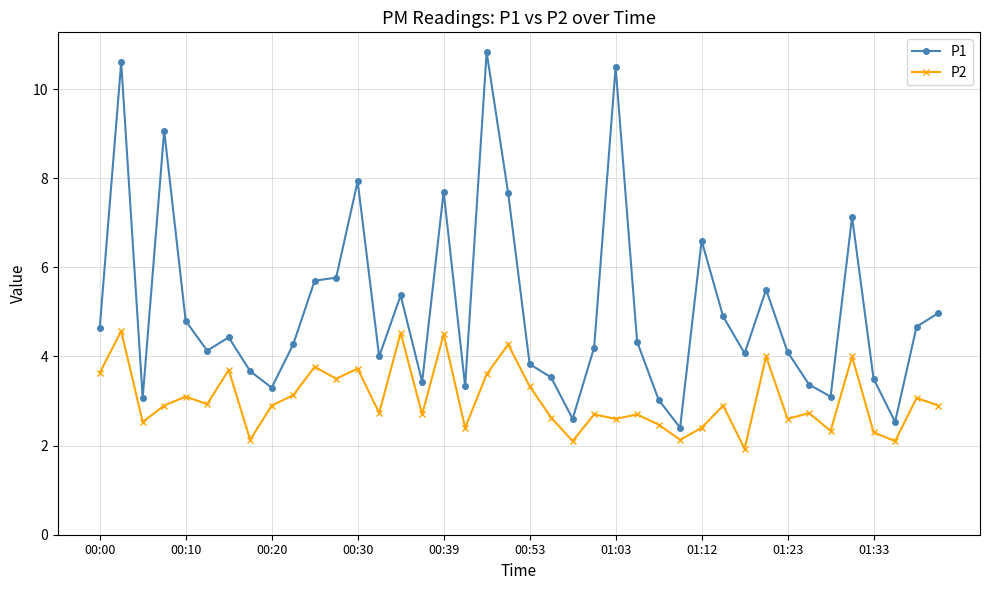

How many interior local valleys does the P2 series have?

14